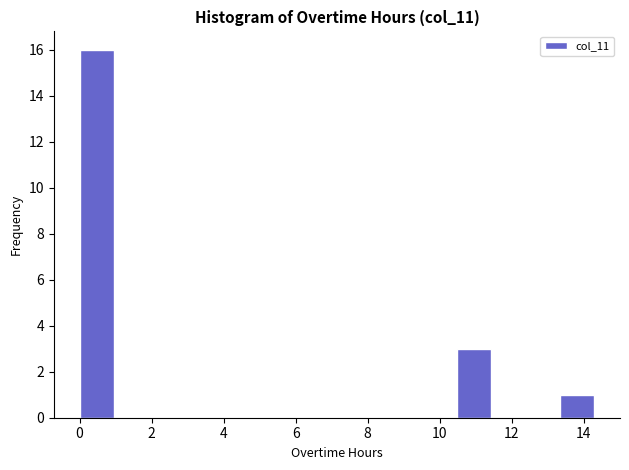

Reading left to right, list every bar in this chart as the range it spans on the x-axis followed by its height. Neither the bar edges nor the heights are printed on the chart, so give them approximately, as read against the axes.

0.0 to 1.0: 16
1.0 to 2.0: 0
2.0 to 2.8: 0
2.8 to 3.8: 0
3.8 to 4.8: 0
4.8 to 5.8: 0
5.8 to 6.6: 0
6.6 to 7.6: 0
7.6 to 8.6: 0
8.6 to 9.6: 0
9.6 to 10.4: 0
10.4 to 11.4: 3
11.4 to 12.4: 0
12.4 to 13.4: 0
13.4 to 14.2: 1